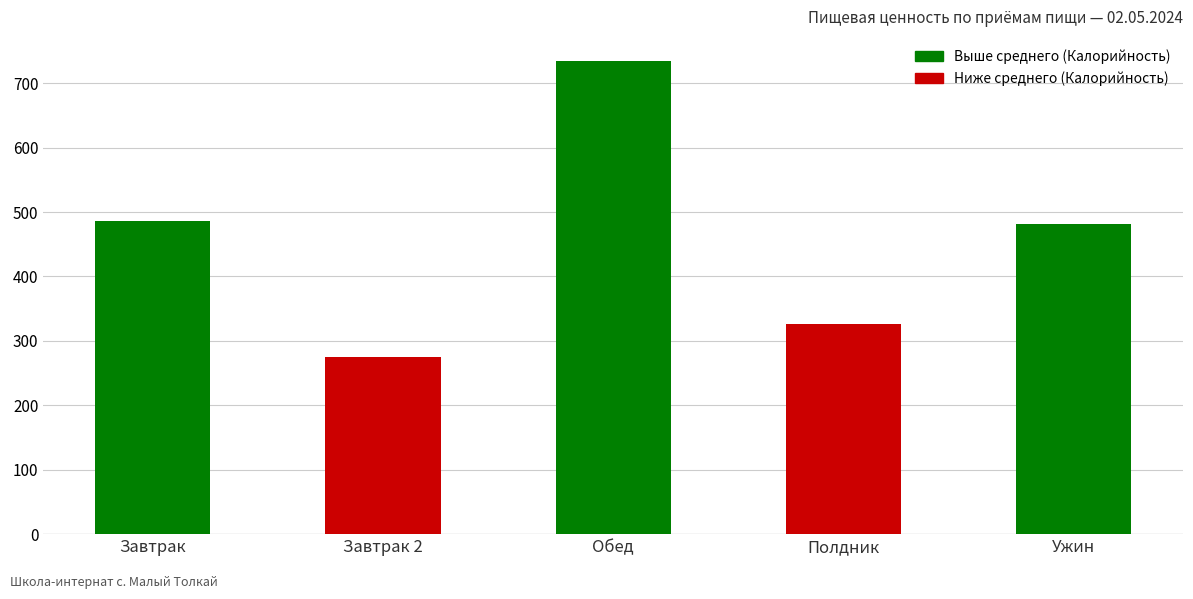

Where is the data nearest to the value 505?

Завтрак